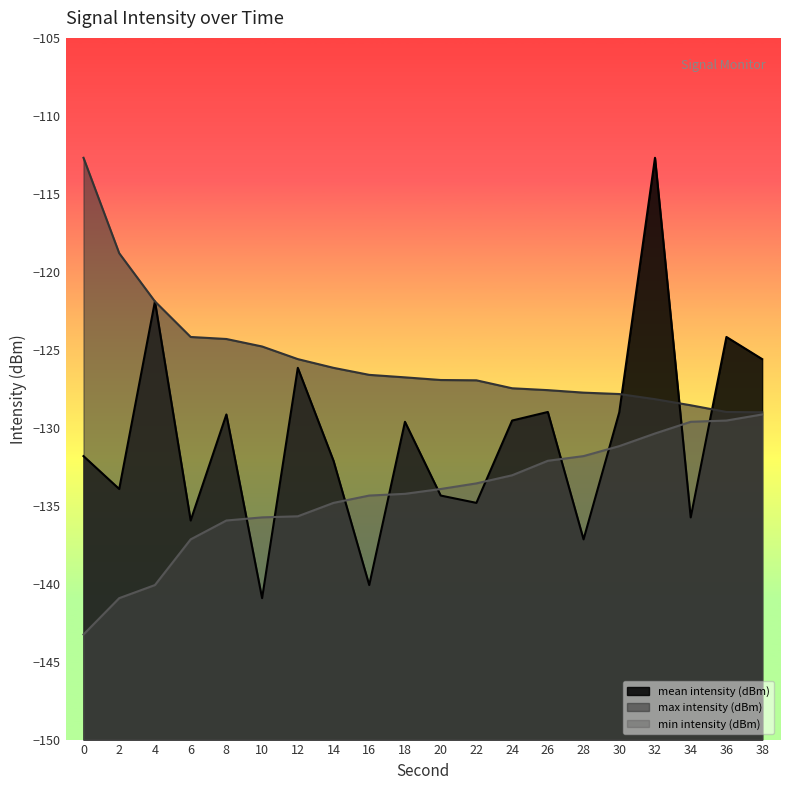

What is the smallest value displayed?

-143.3